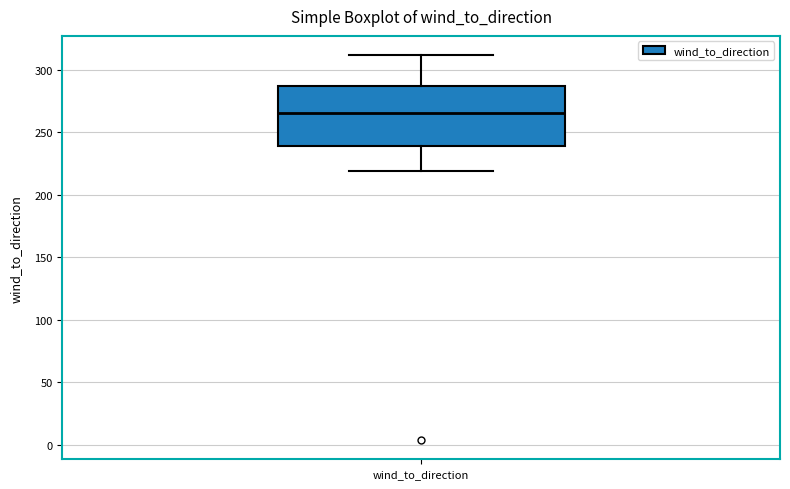

Where does the lower whisker of the box for wind_to_direction end on the y-axis? The values are not printed on the chart, so give them approximately, as read against the axis.

220